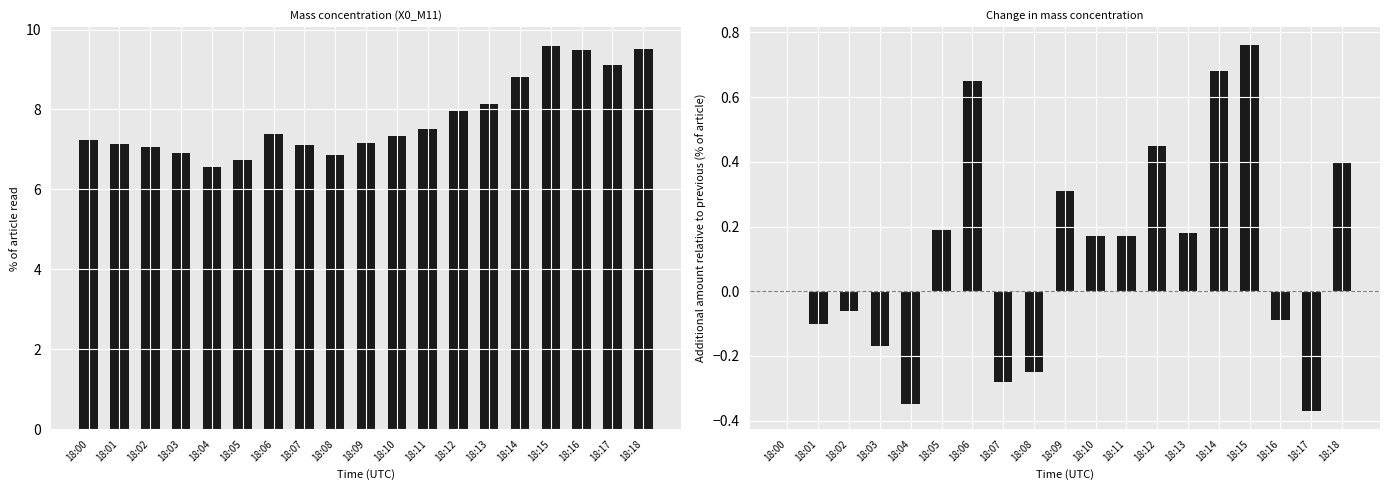

What is the greatest value displayed?

9.6